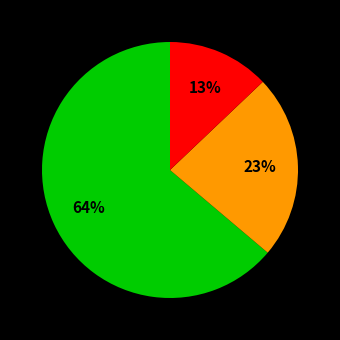

Is there any slice that represents more than half of the pie?

Yes